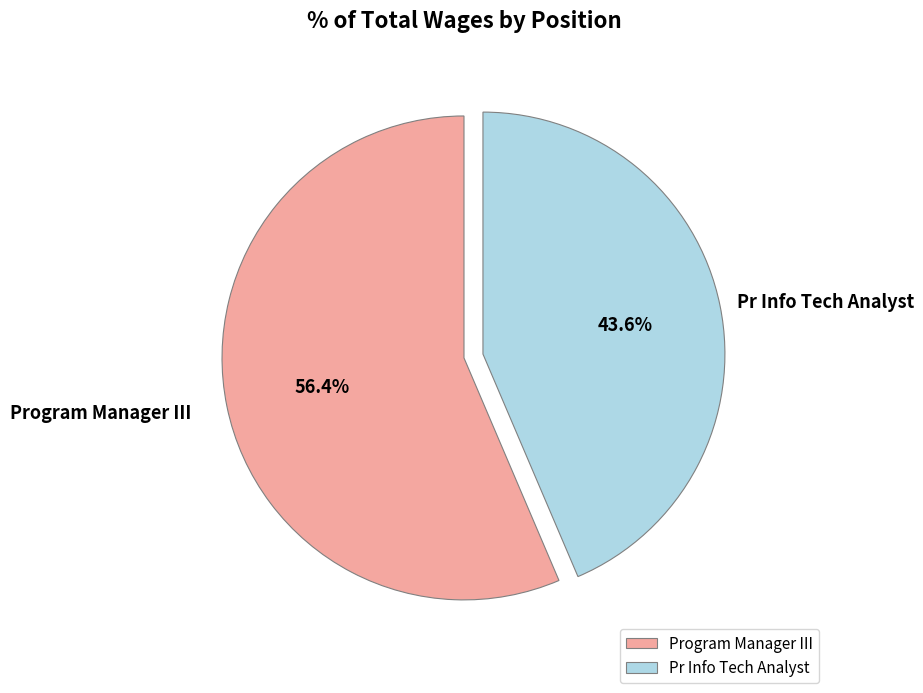

Count the number of slices in the pie.

2